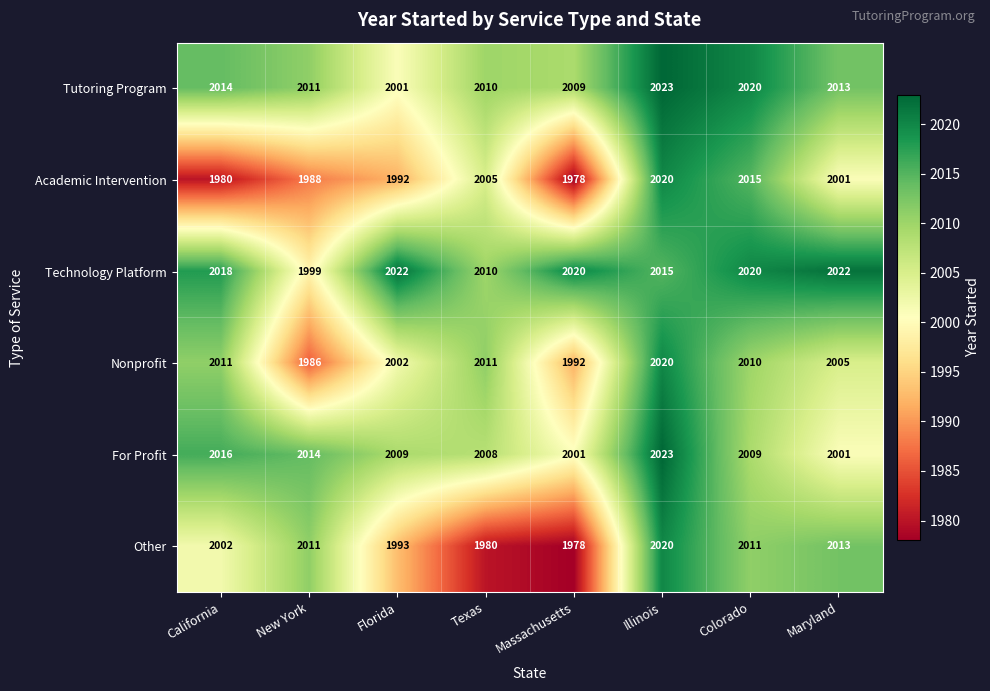

Which series changed the most between Texas and Massachusetts?

Academic Intervention